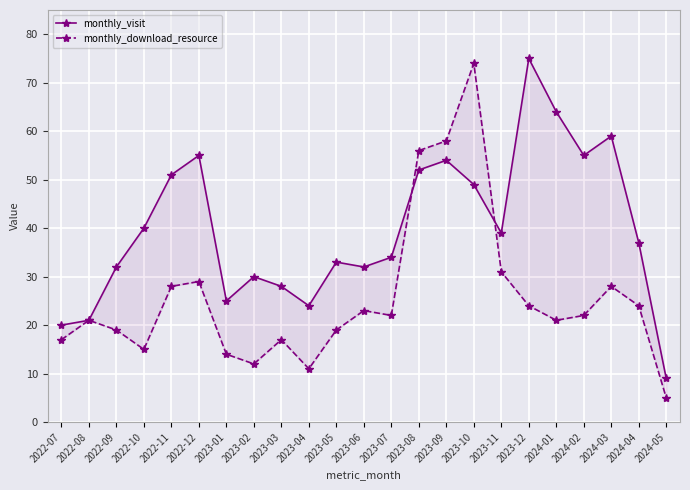

Where do monthly_visit and monthly_download_resource first cross each other?

2023-07 and 2023-08